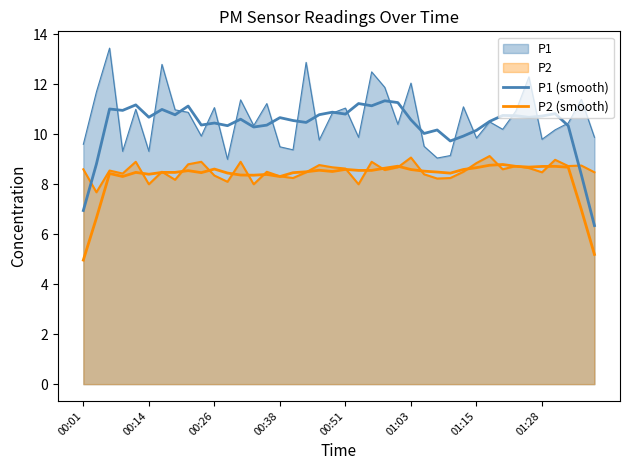

Read the P1 (smooth) value at 37.

10.3